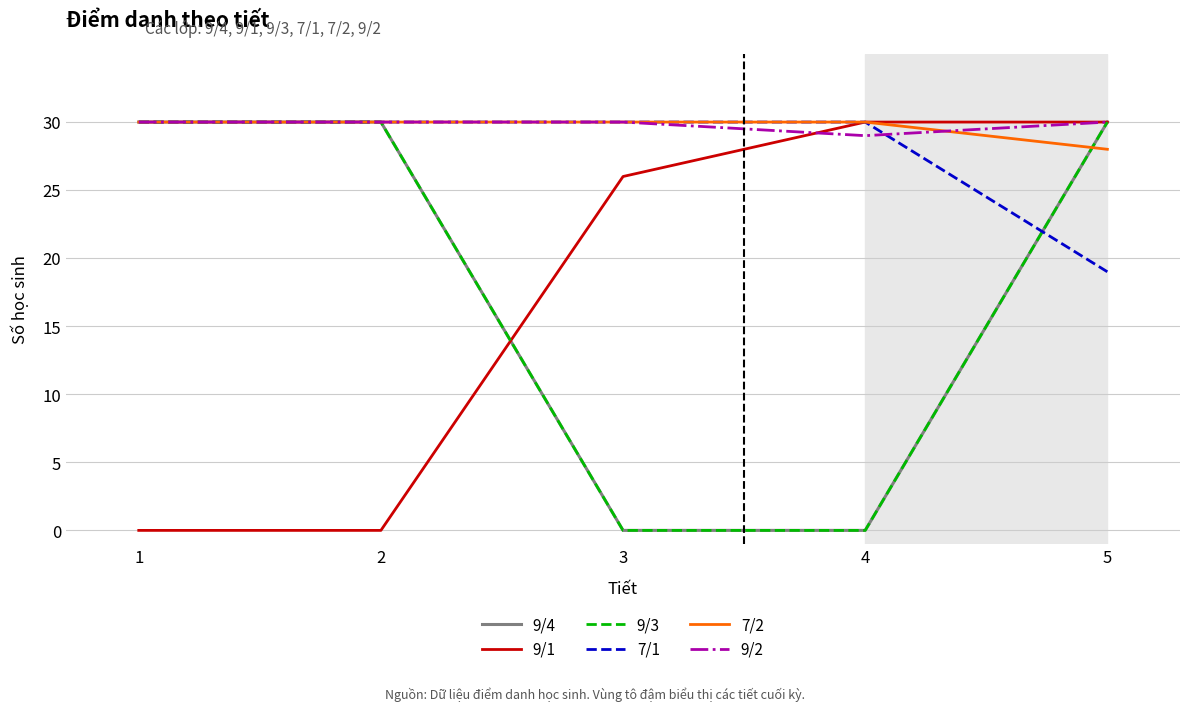

What is the sum of all 7/1 values?

139